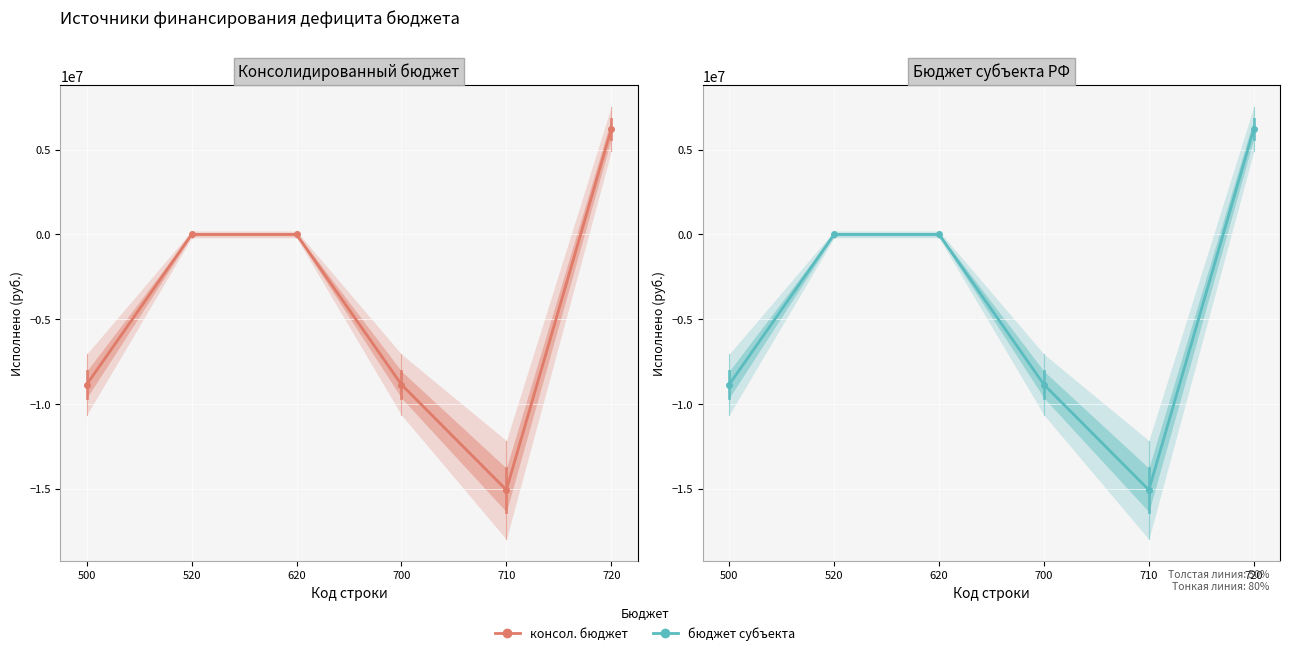

The Исполнено (консол. бюджет) series shows 11320089.8 at 620. True or false?

False